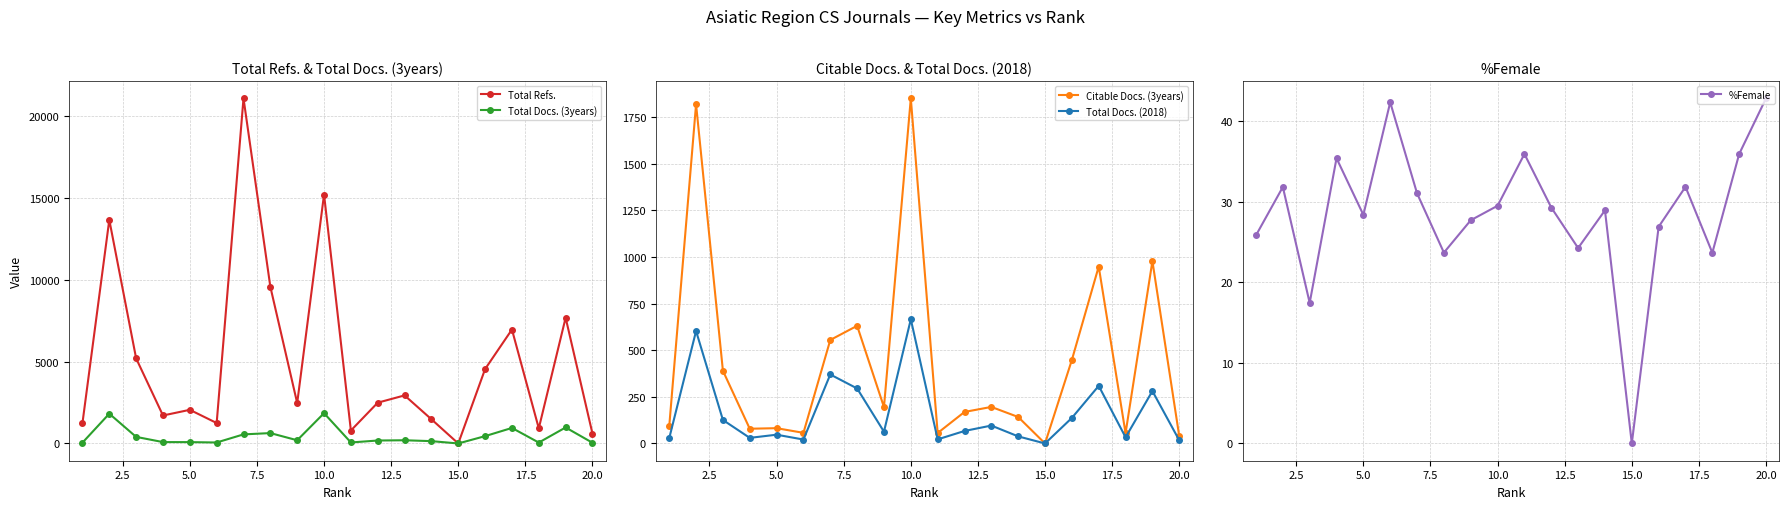

The %Female series shows 25.7 at 20.0. True or false?

False